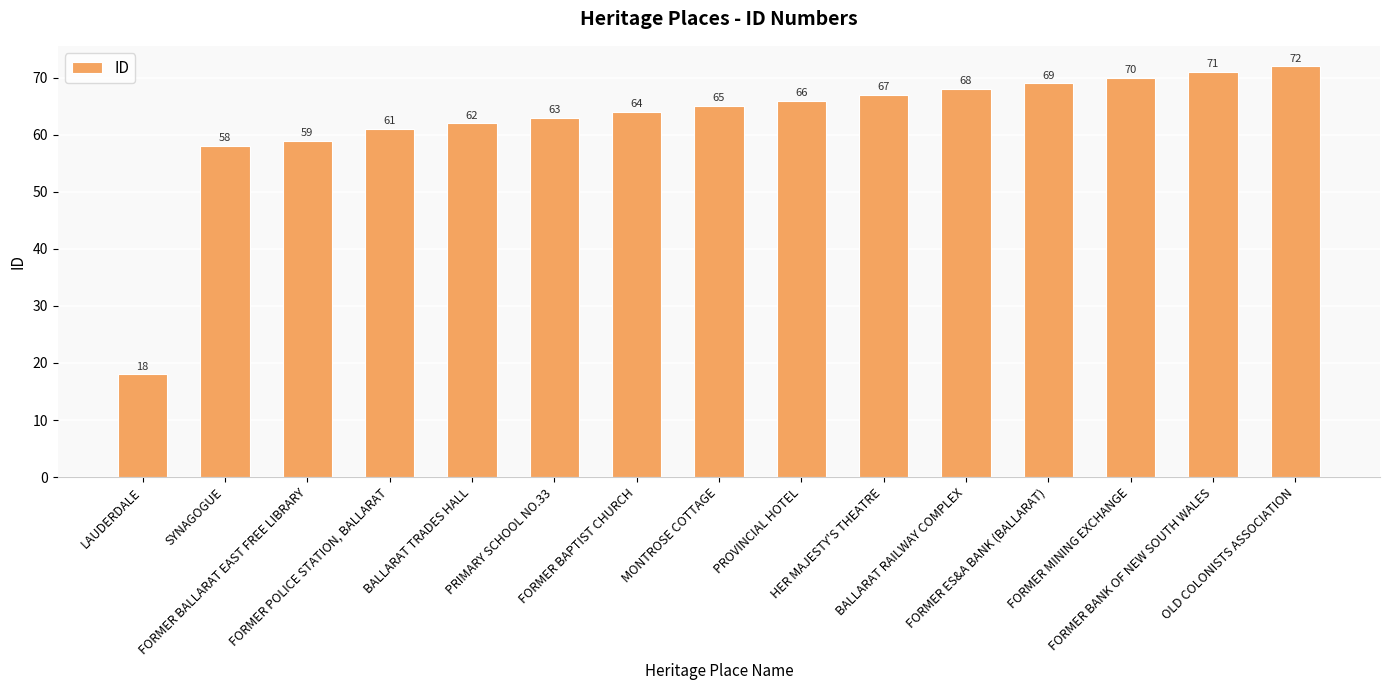

Is it true that the value at BALLARAT RAILWAY COMPLEX is 110?

False